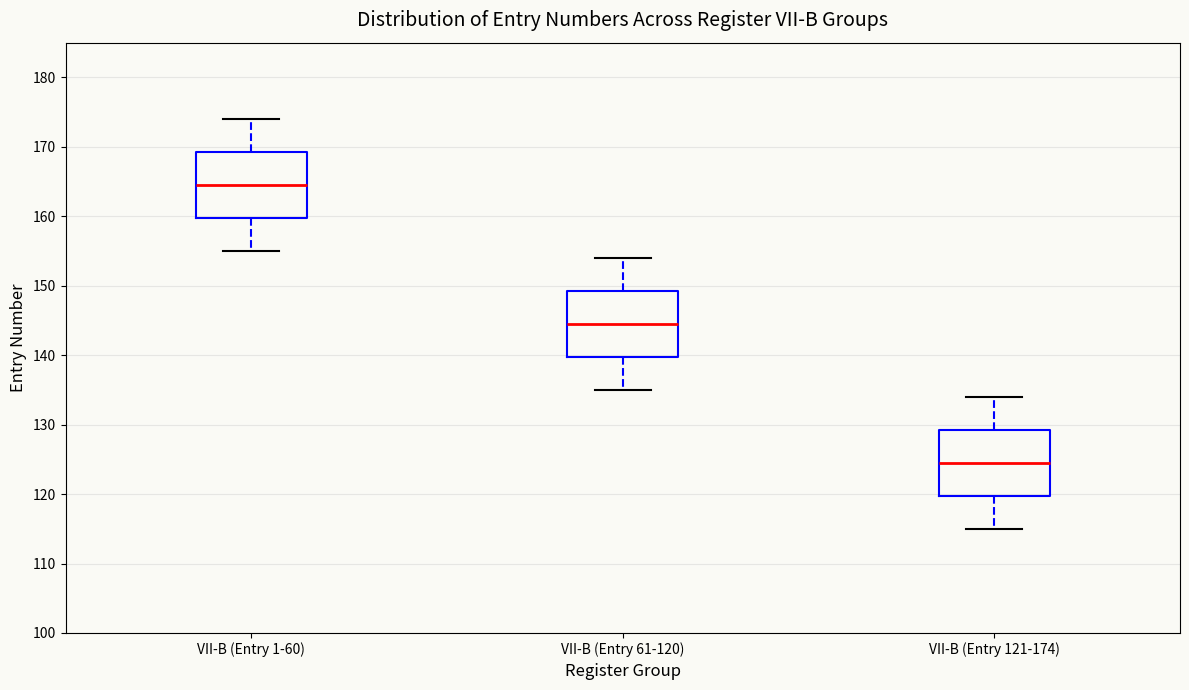

Reading left to right, read every box against the y-axis: the position of its median line, the range the box covers, and the ends of its whiskers. The values are not printed on the chart, so give them approximately, as read against the axis.

VII-B (Entry 1-60): median 165, box 160 to 169, whiskers 155 to 174
VII-B (Entry 61-120): median 145, box 140 to 149, whiskers 135 to 154
VII-B (Entry 121-174): median 125, box 120 to 129, whiskers 115 to 134